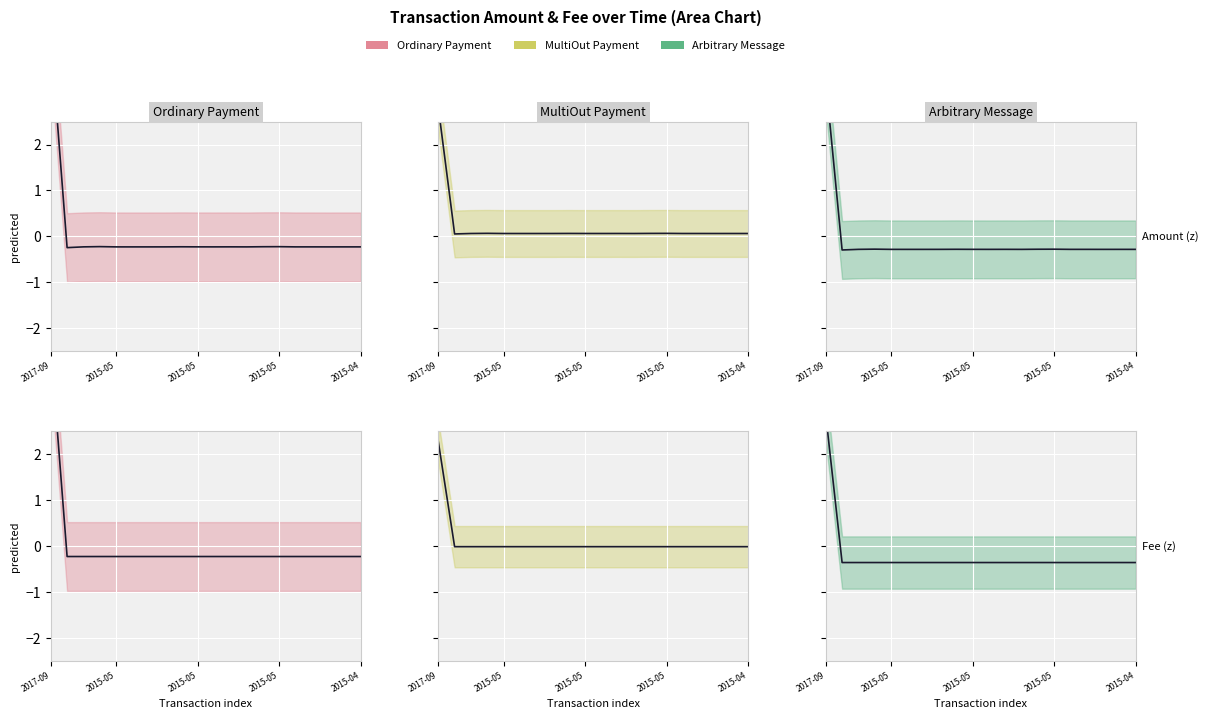

At which category is the sum across all series the highest?

2017-09